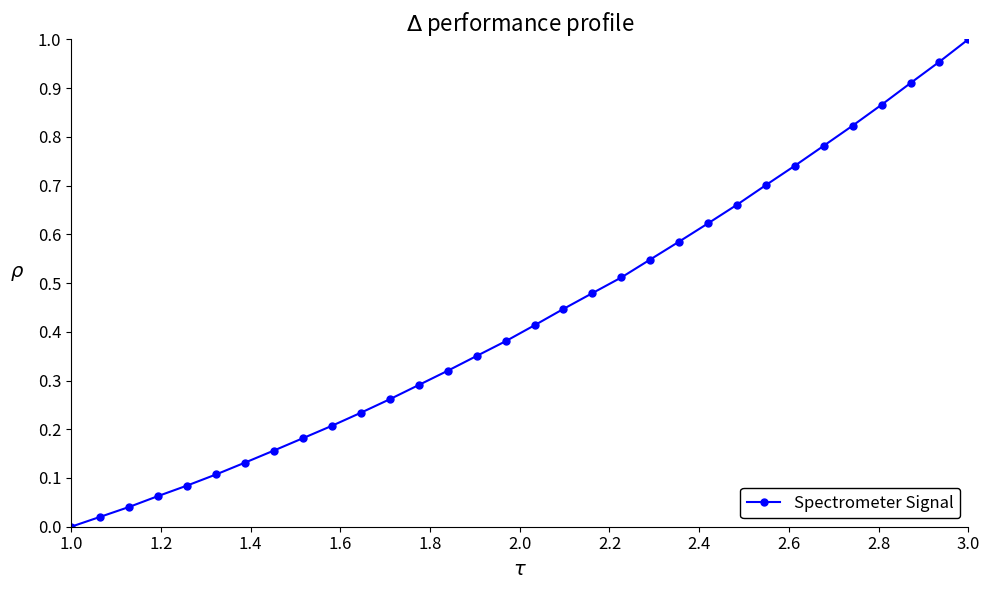

Does the chart display data point markers on the line(s)?

Yes